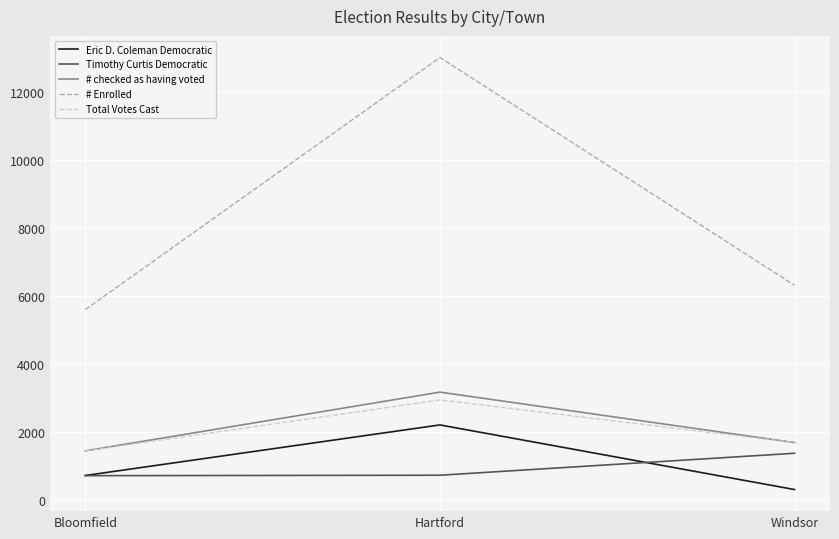

True or false: Eric D. Coleman Democratic has a value of 727 at Bloomfield.

True